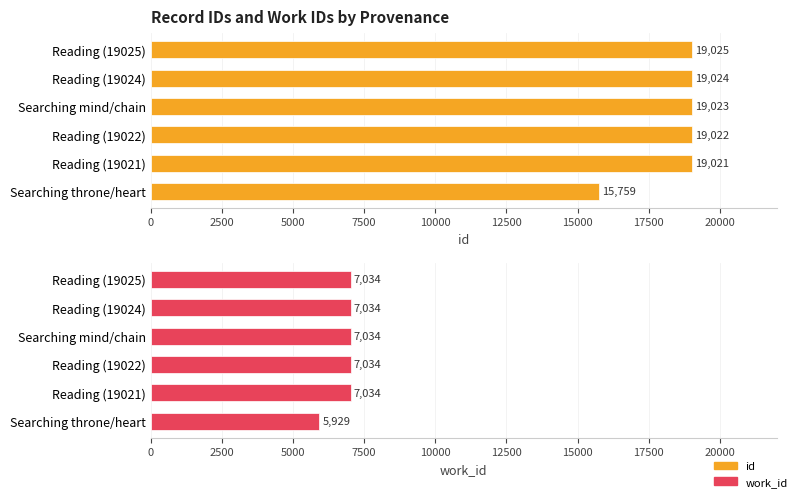

What is the value of the work_id bar at the 1st from the left?

5929